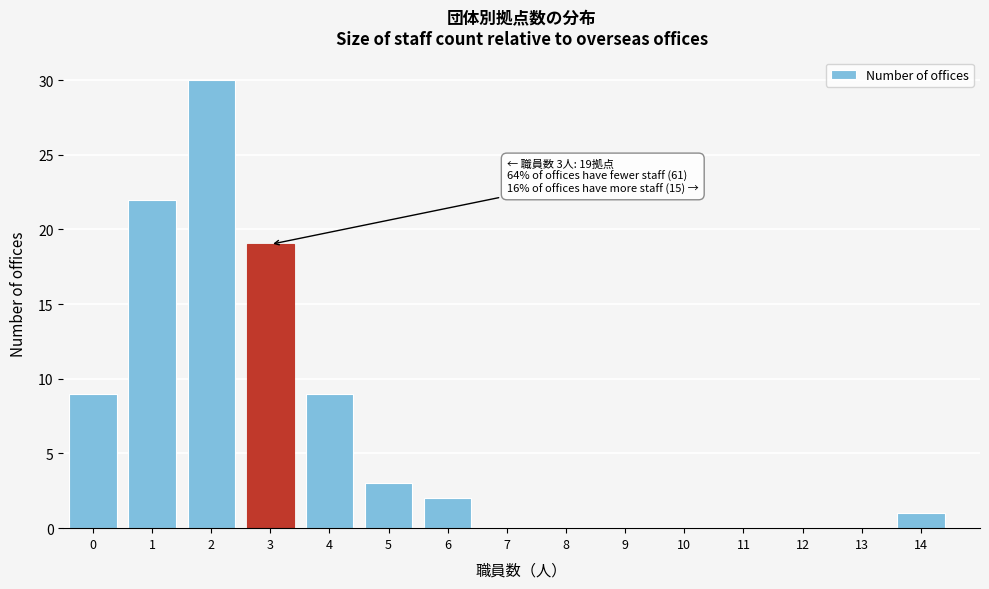

Reading right to left, transcribe all the data shown in this chart.

14=1	13=0	12=0	11=0	10=0	9=0	8=0	7=0	6=2	5=3	4=9	3=19	2=30	1=22	0=9